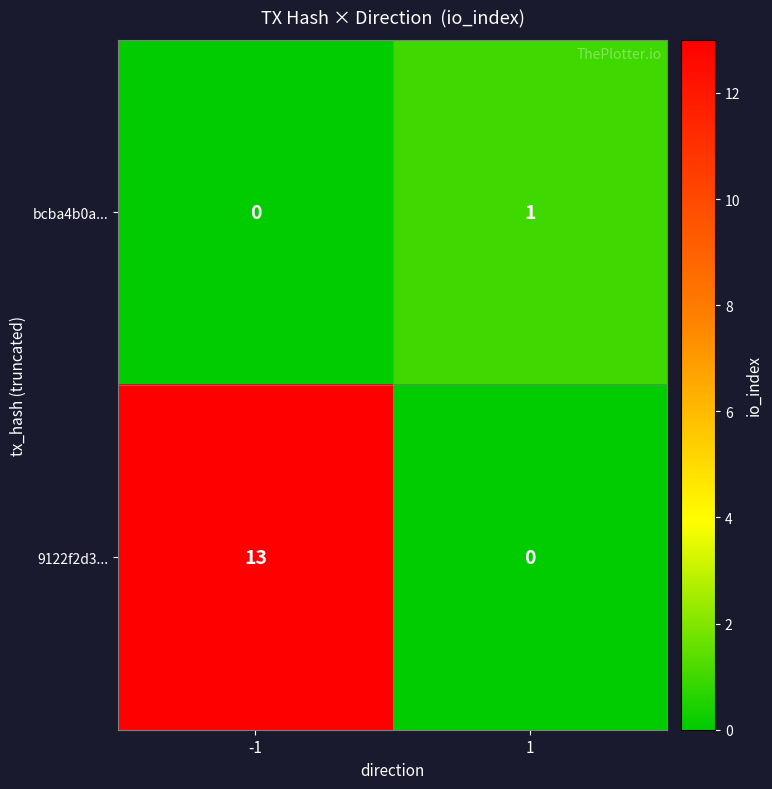

The value of 9122f2d3... at 1 is 4. True or false?

False